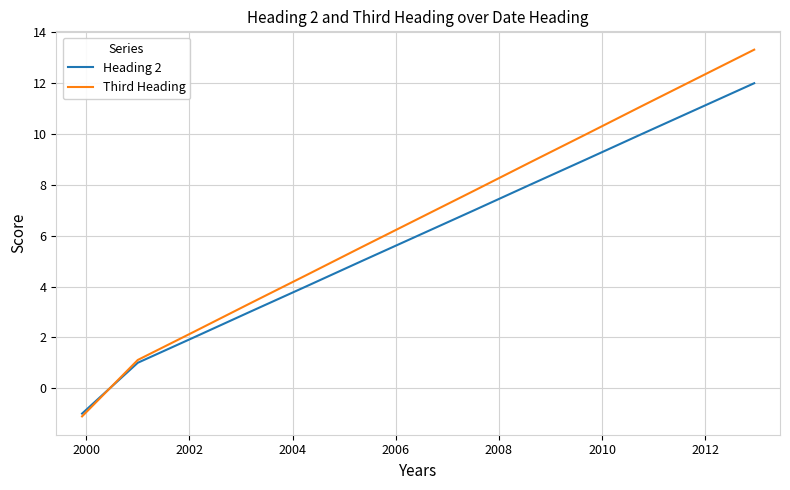

Which series has the largest range (max minus min)?

Third Heading